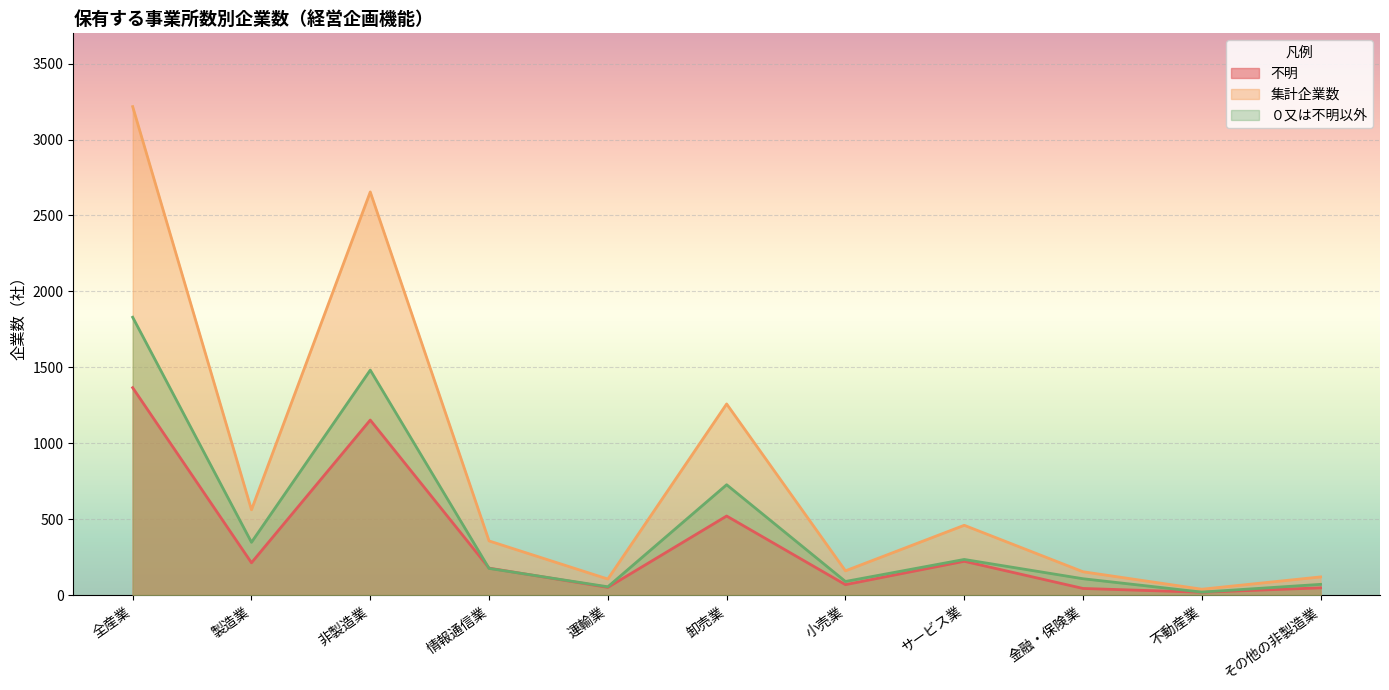

At which label does ０又は不明以外 reach its peak?

全産業